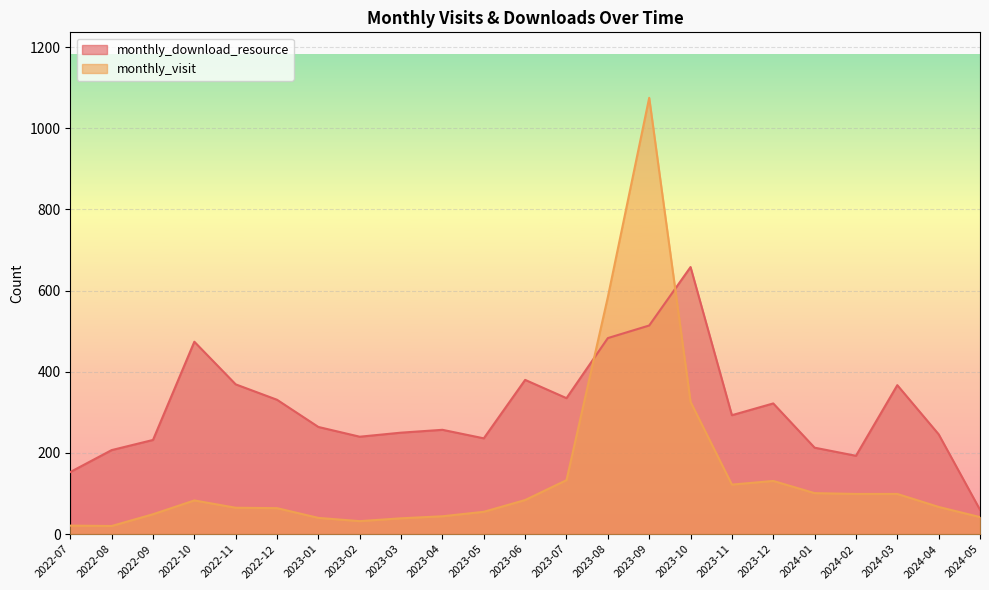

Which series has the widest spread of values?

monthly_visit